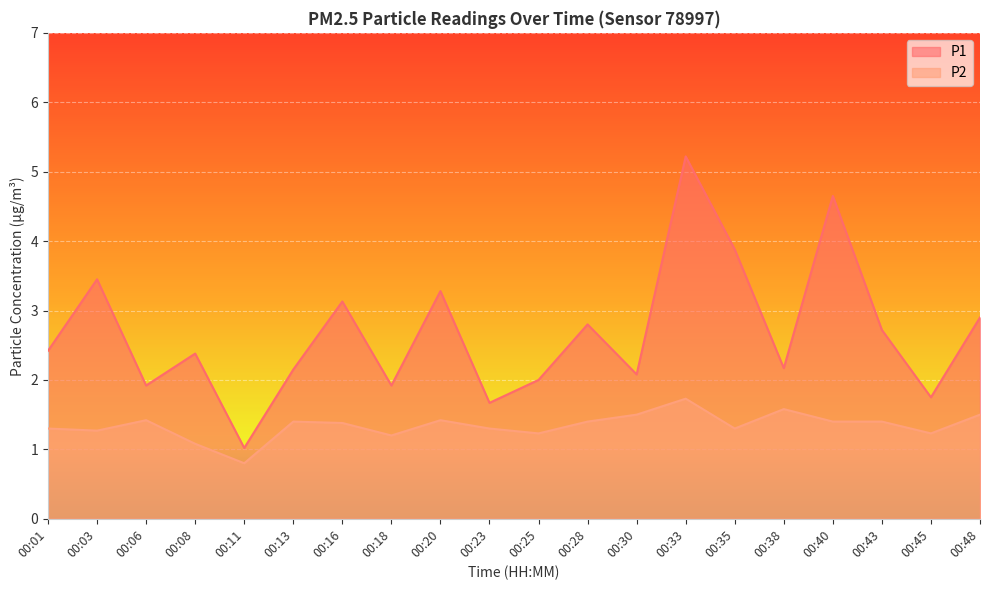

What is the spread (max minus min) of values at 00:20?

1.9